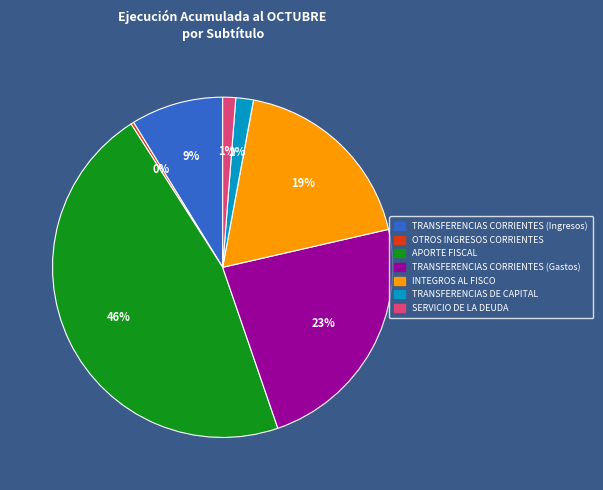

Which category has the smallest portion of the pie?

OTROS INGRESOS CORRIENTES